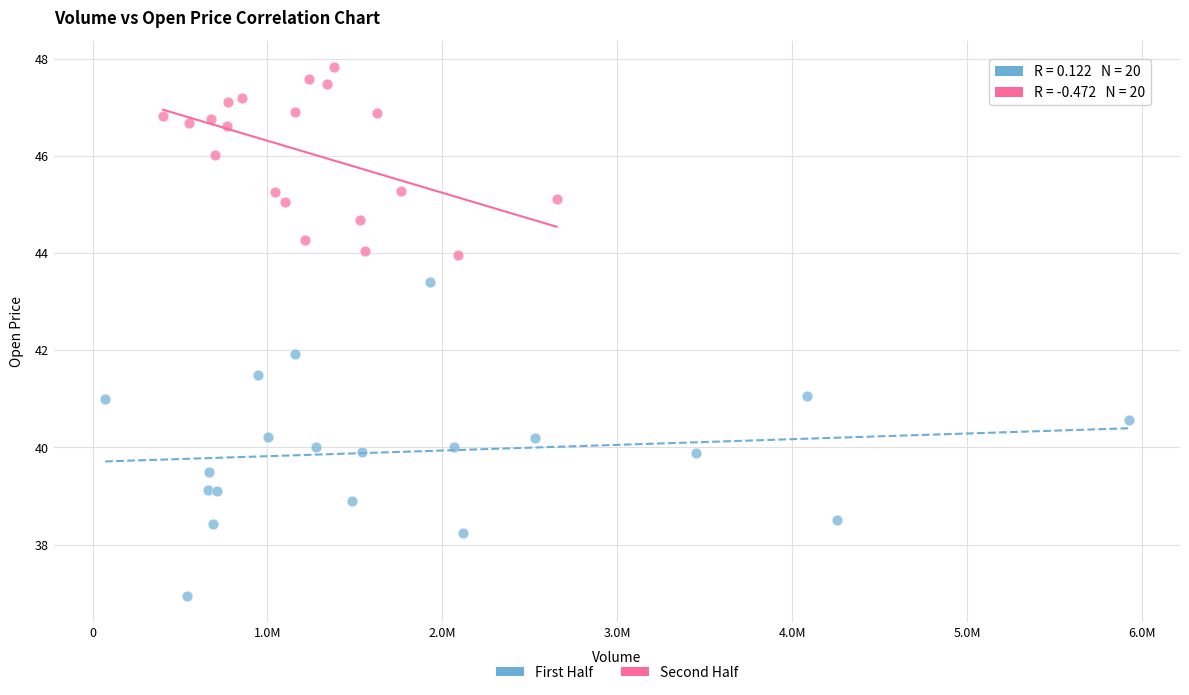

What are all the series names shown in the legend?

First Half, Second Half